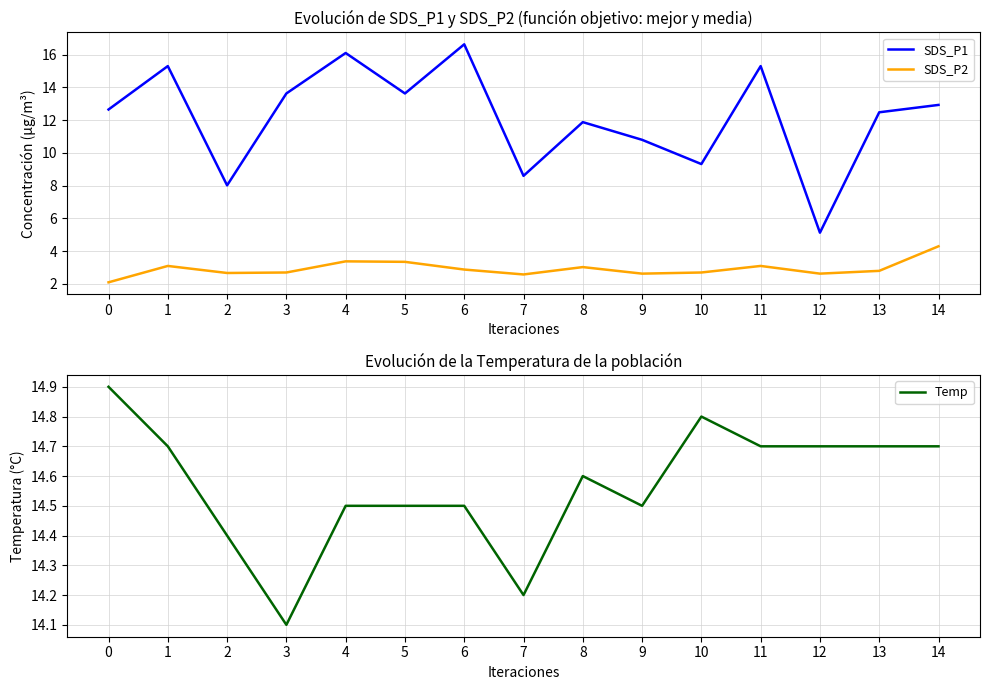

Which category has the highest value in the SDS_P1 series?

6